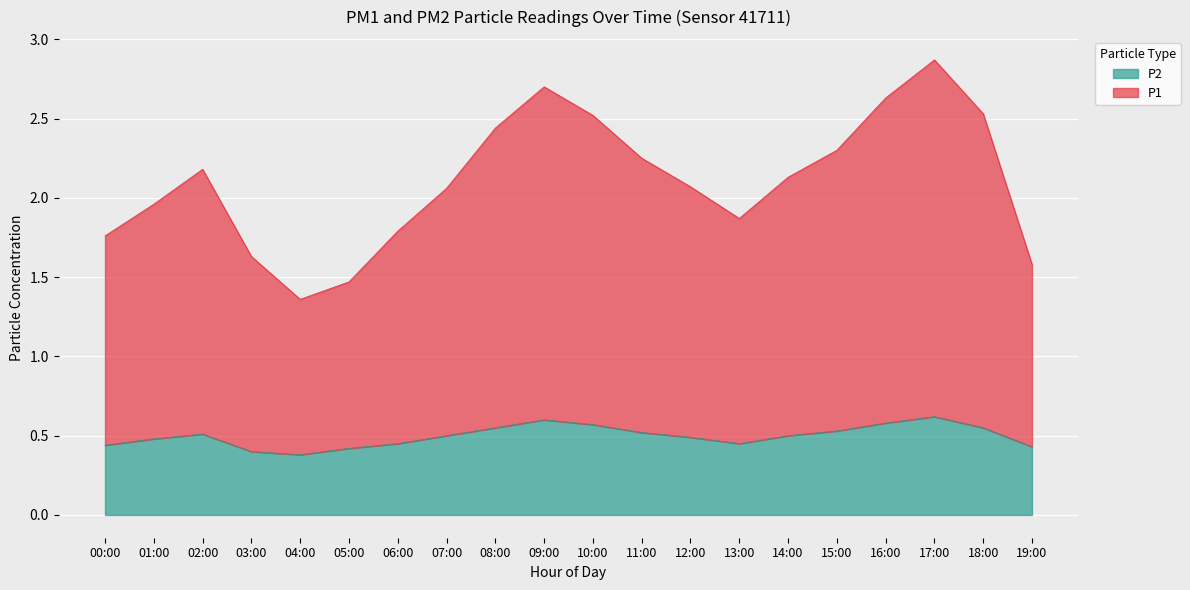

Where is P2 nearest to the value 0?

04:00